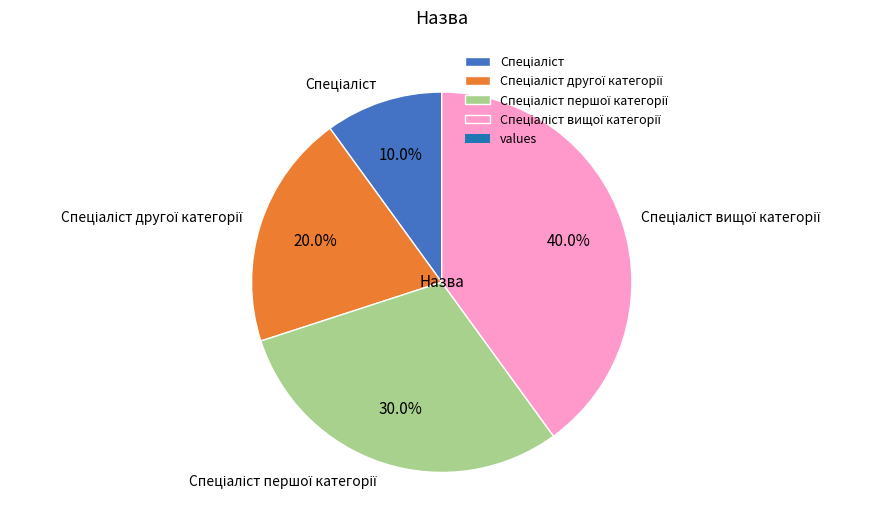

Does any single category account for the majority?

No